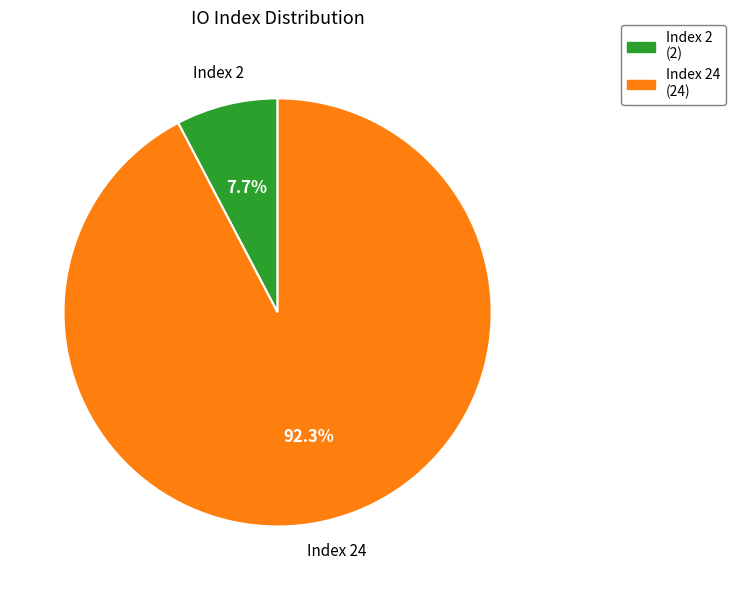

Approximately how many times larger is the value at Index 24 compared to Index 2?

12.0